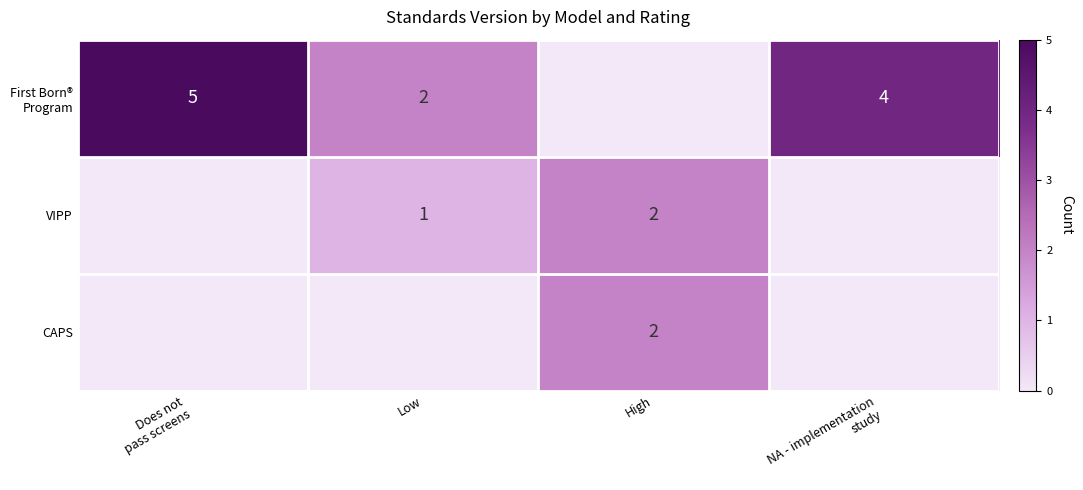

The CAPS series shows 2 at High. True or false?

True